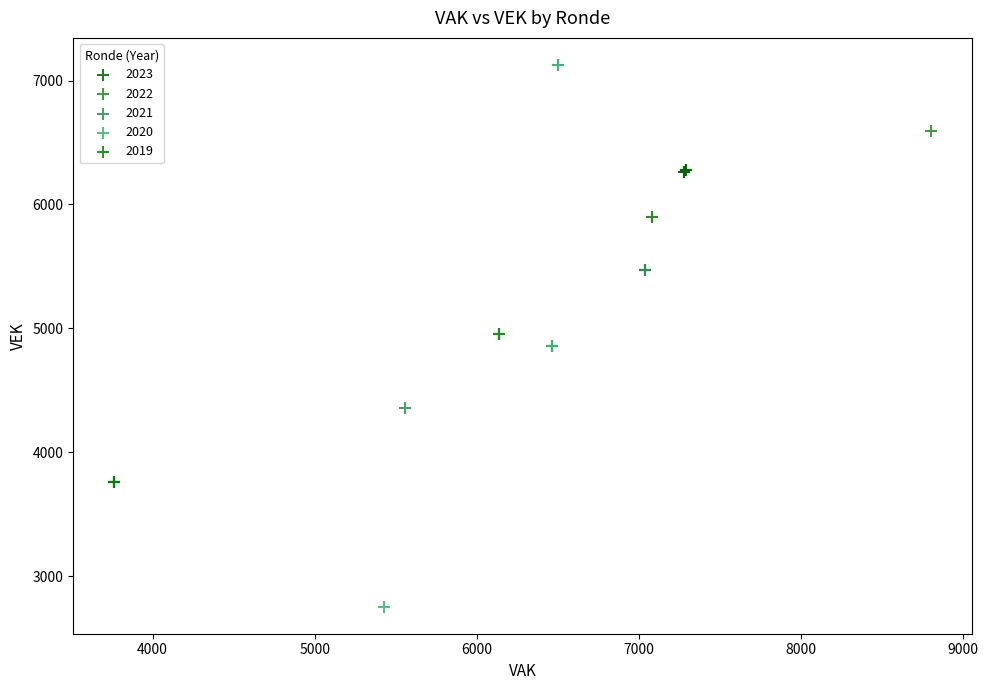

What are all the series names shown in the legend?

2023, 2022, 2021, 2020, 2019